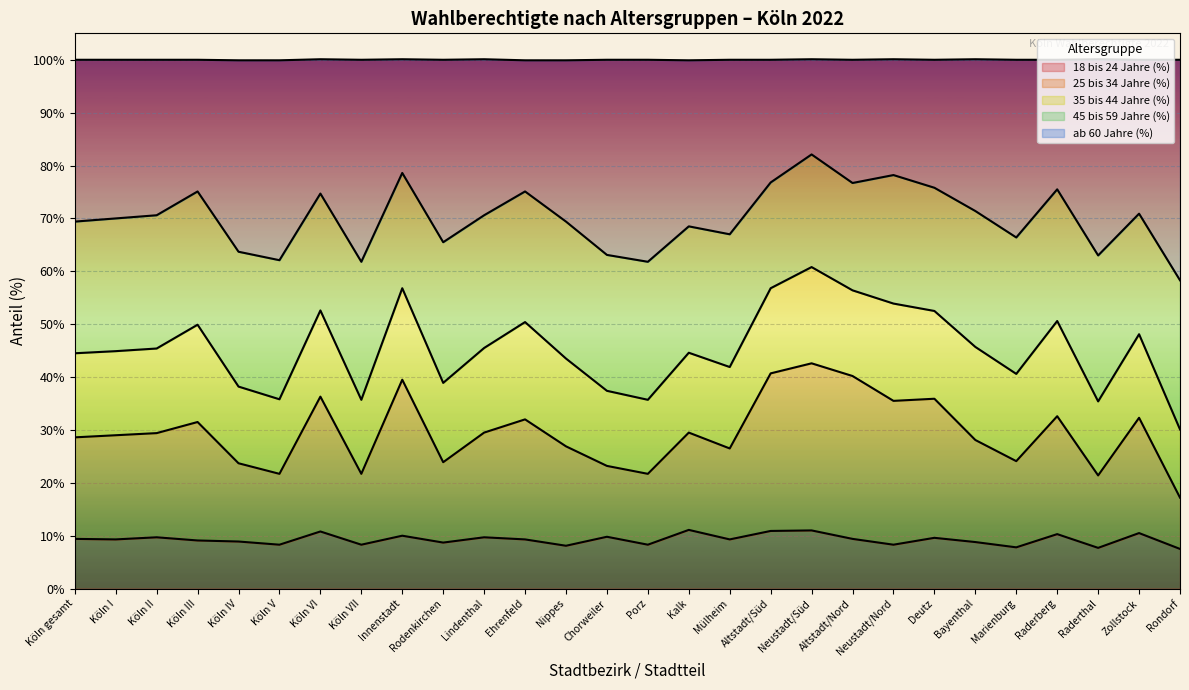

What is the label of the 4th point from the right?

Raderberg